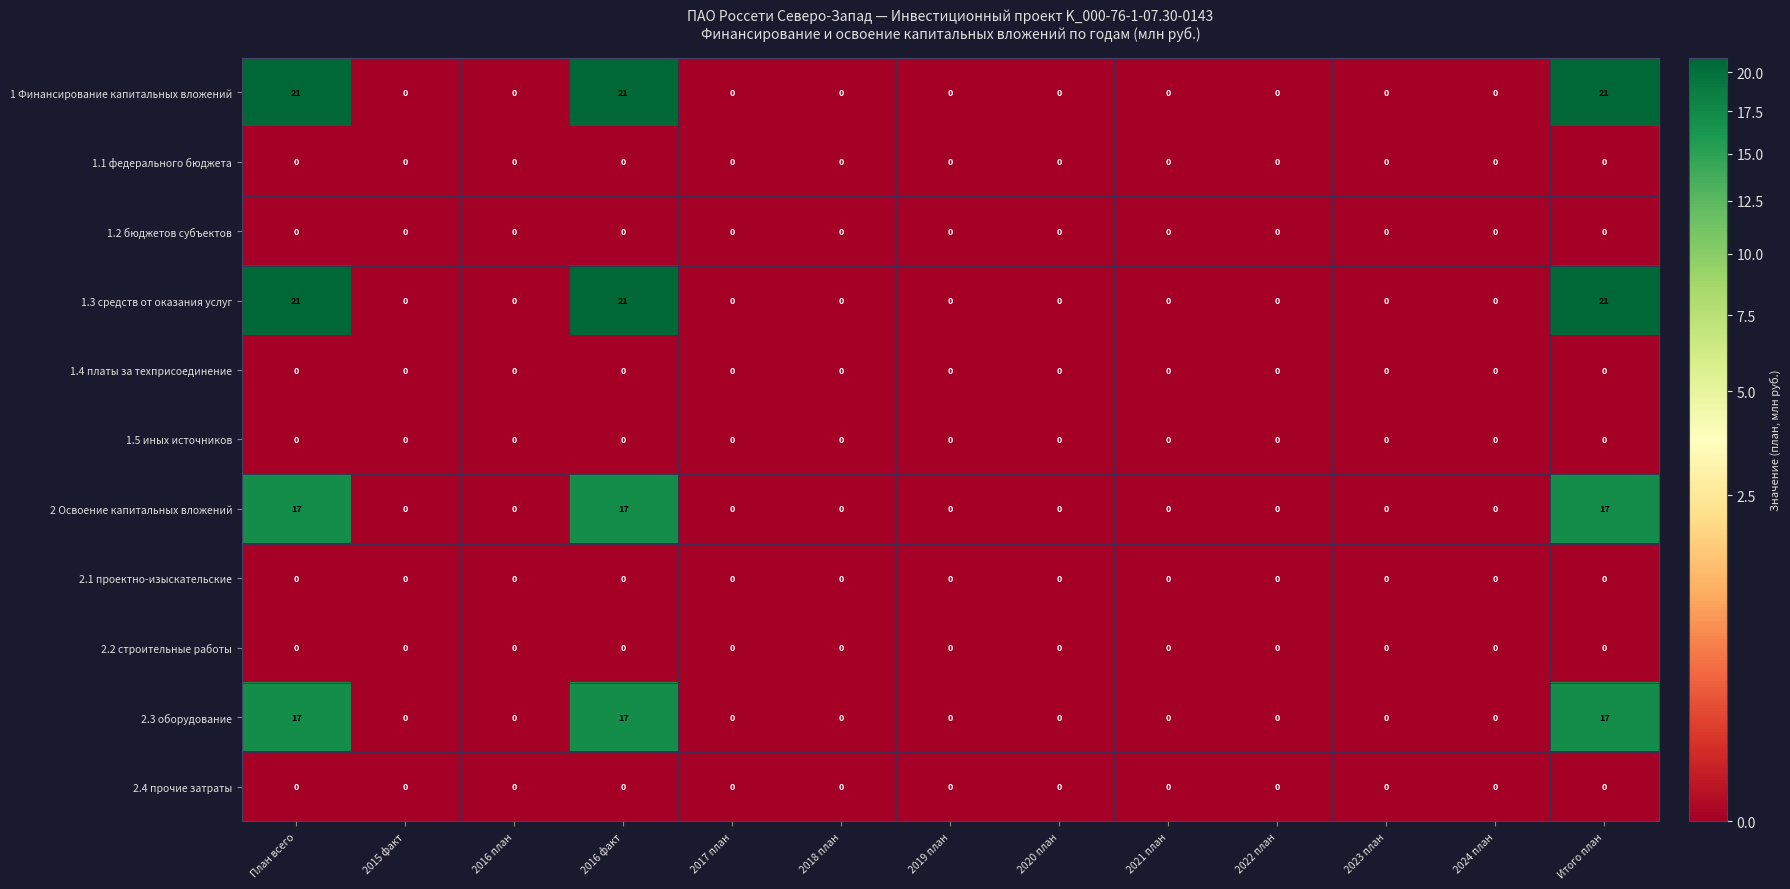

The value of 2.2 строительные работы at 2023 план is 0. True or false?

True